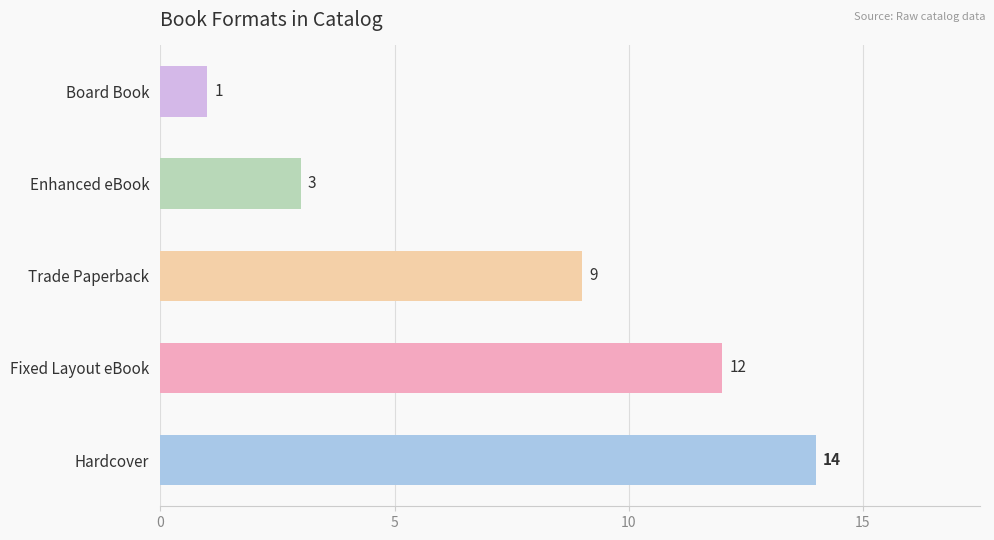

True or false: the data shows 0 at Board Book.

False